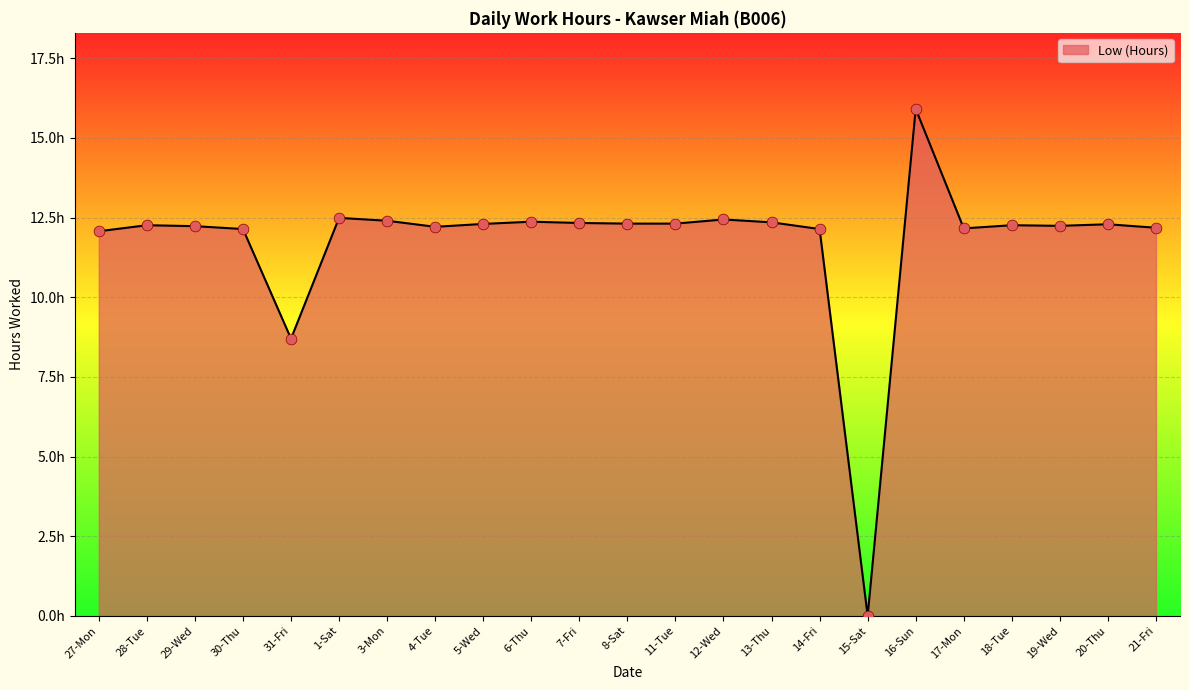

Which has a higher value, 12-Wed or 21-Fri?

12-Wed